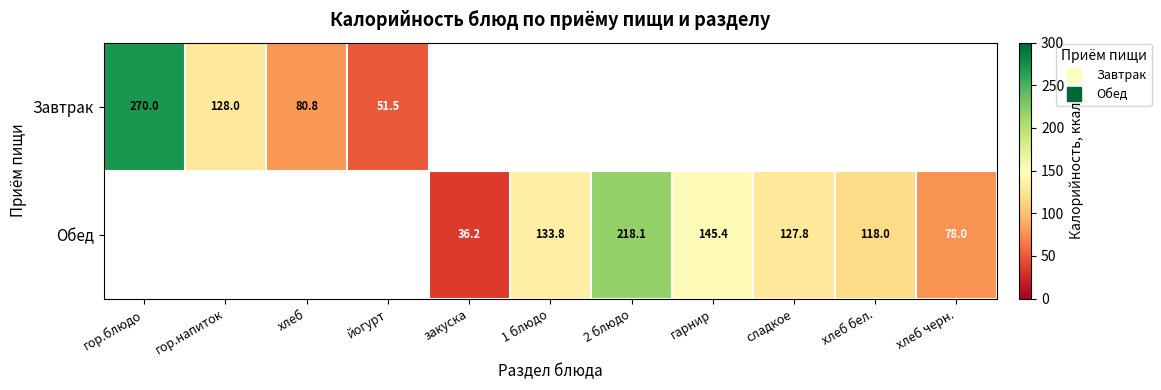

What is the total value across all series at хлеб?

80.8